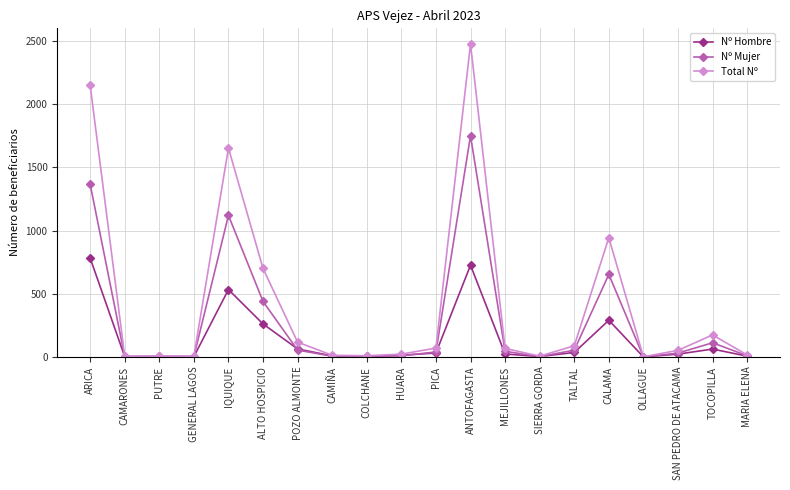

Between IQUIQUE and CAMIÑA, which series saw the biggest shift?

Total Nº